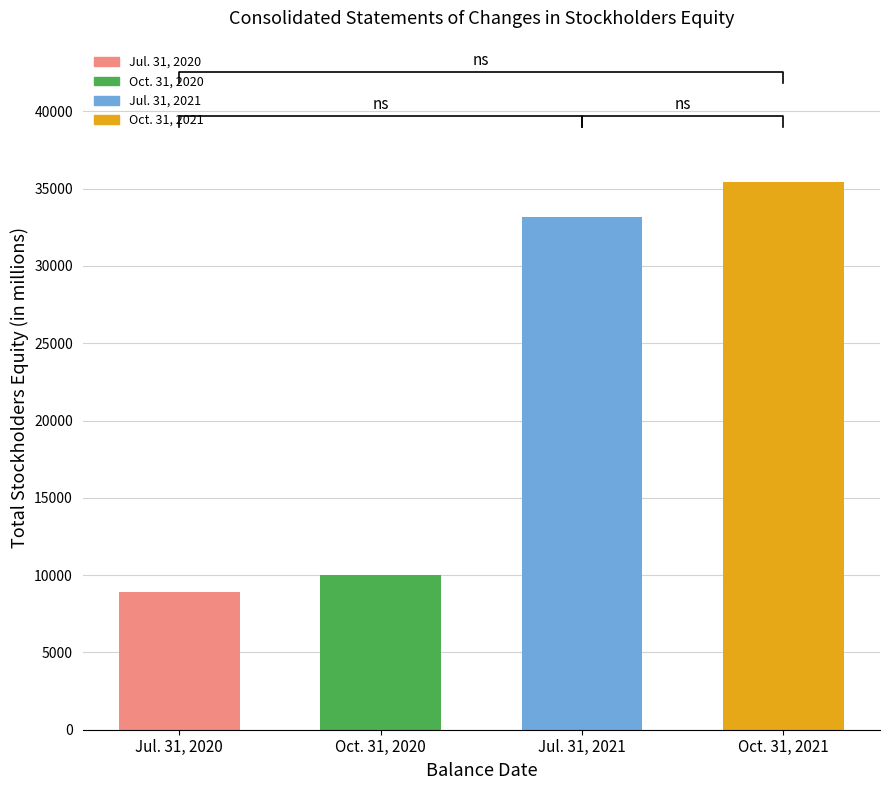

What position from the right is Oct. 31, 2020?

3